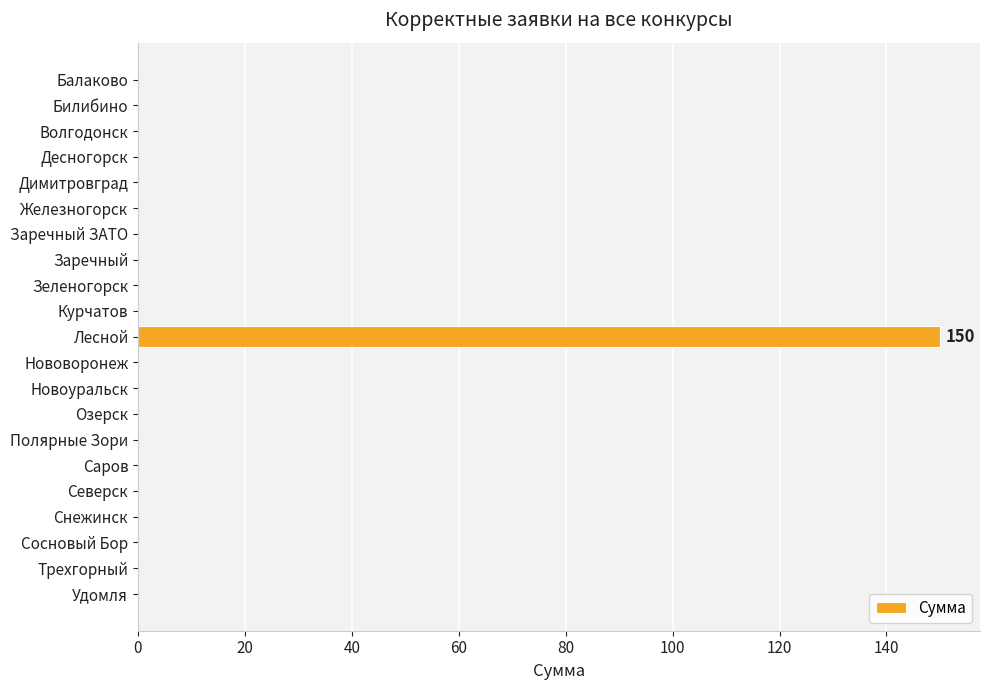

How many series are shown in this chart?

1